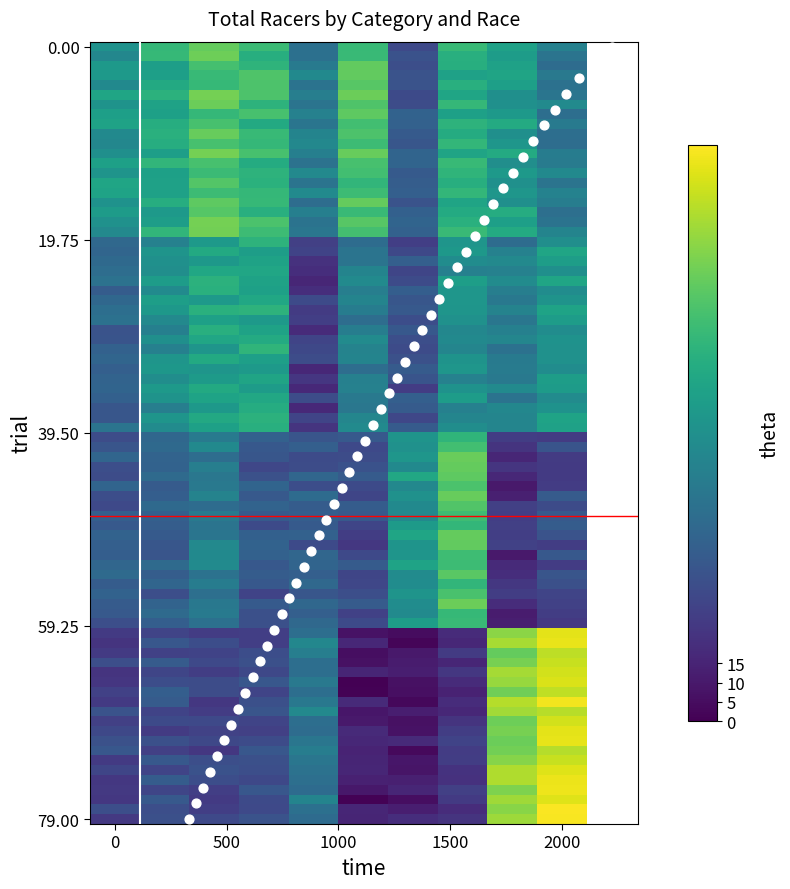

What is the range of Y values (max minus min)?

79.0